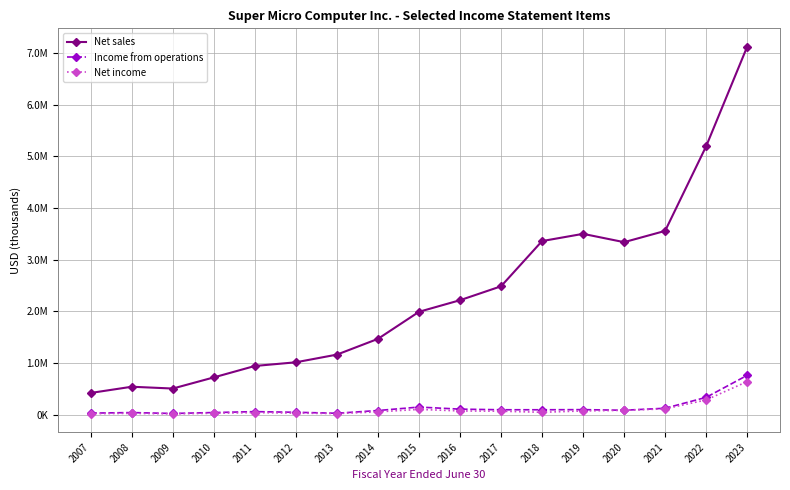

True or false: Income from operations and Net sales cross at least once.

False